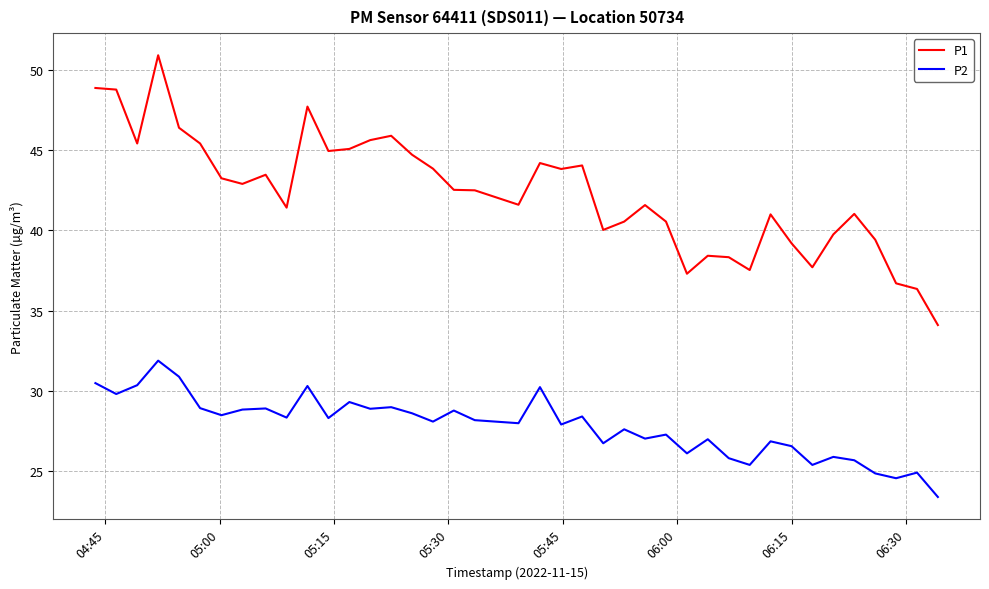

True or false: P2 and P1 intersect in this chart.

False